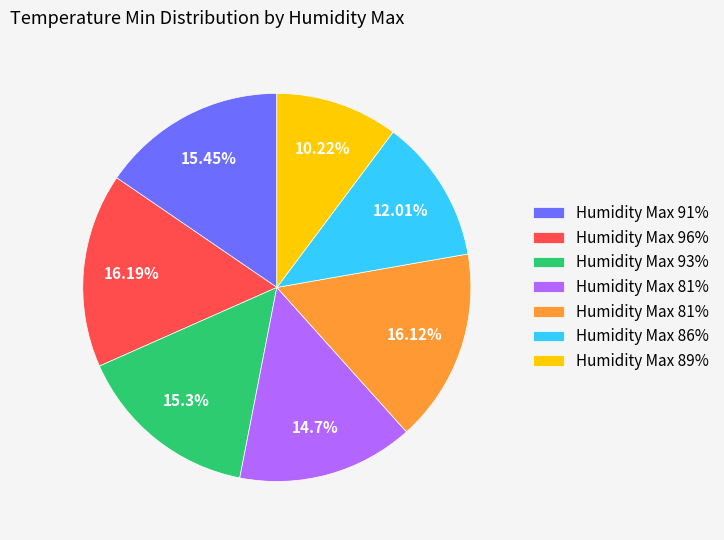

Is there a majority slice in this chart?

No